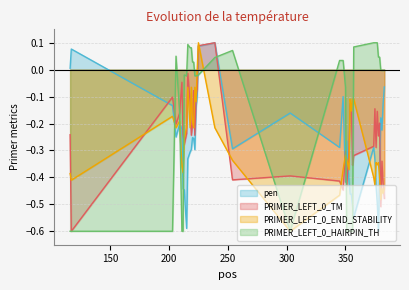

True or false: PRIMER_LEFT_0_TM and PRIMER_LEFT_0_END_STABILITY cross at least once.

True